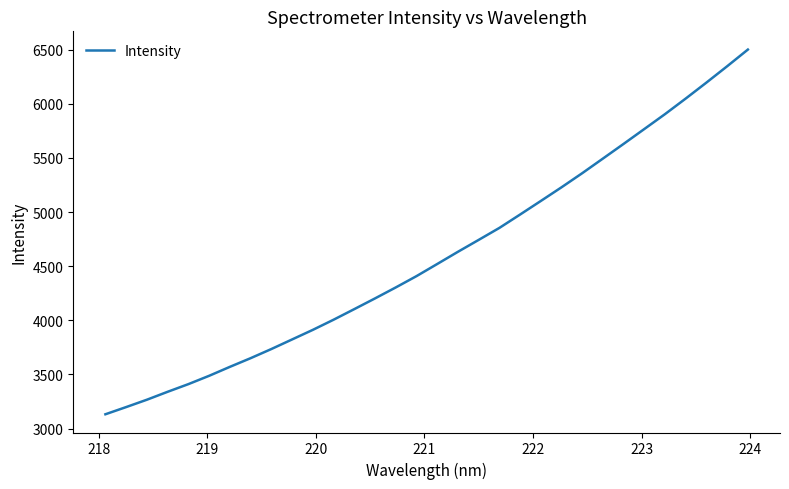

What is the maximum value shown in the chart?

6500.1